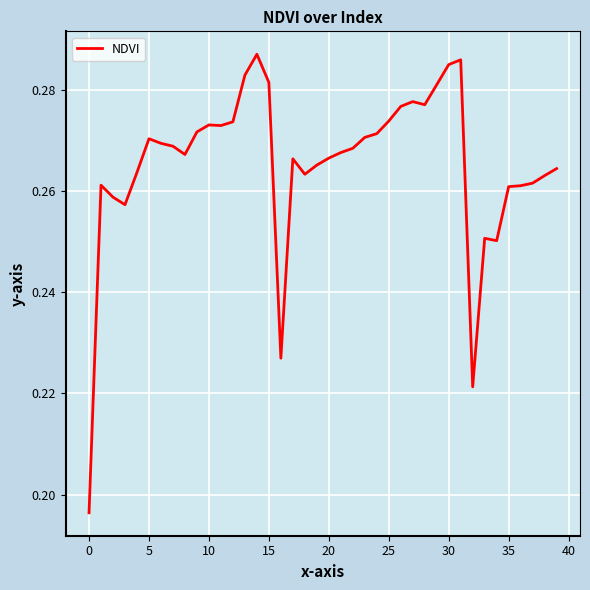

How many lines are shown in the chart?

1